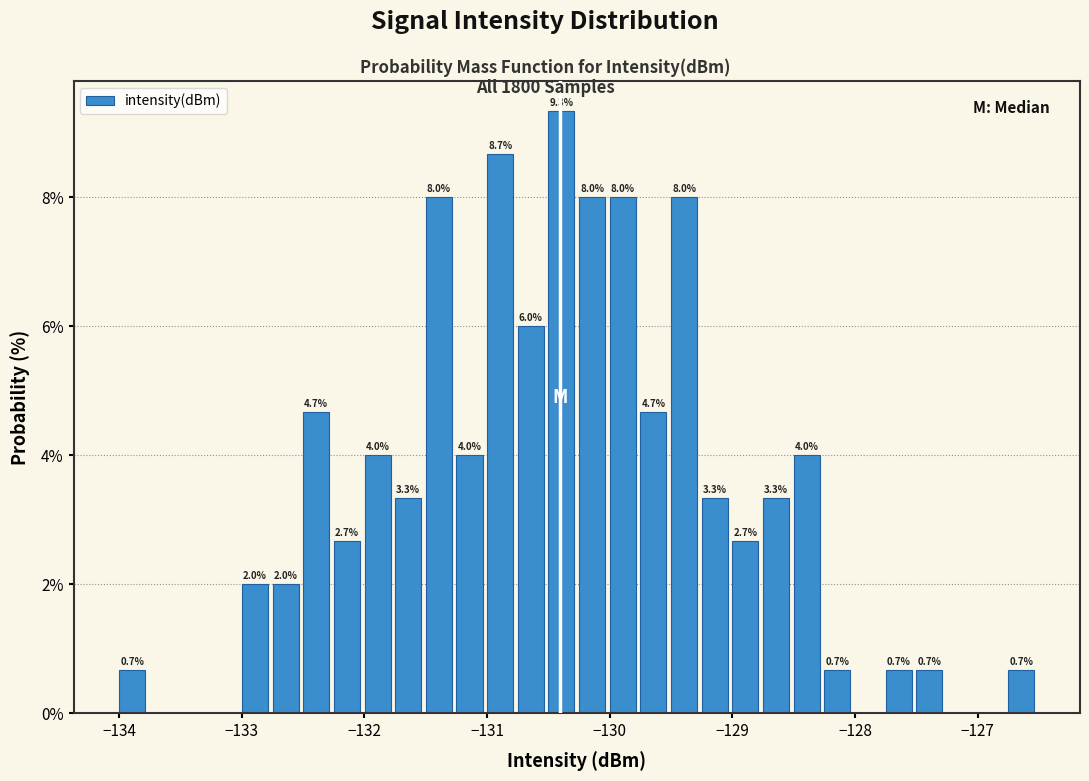

Read against the x-axis, roughly where is the centre of the tallest bar?

-130.4